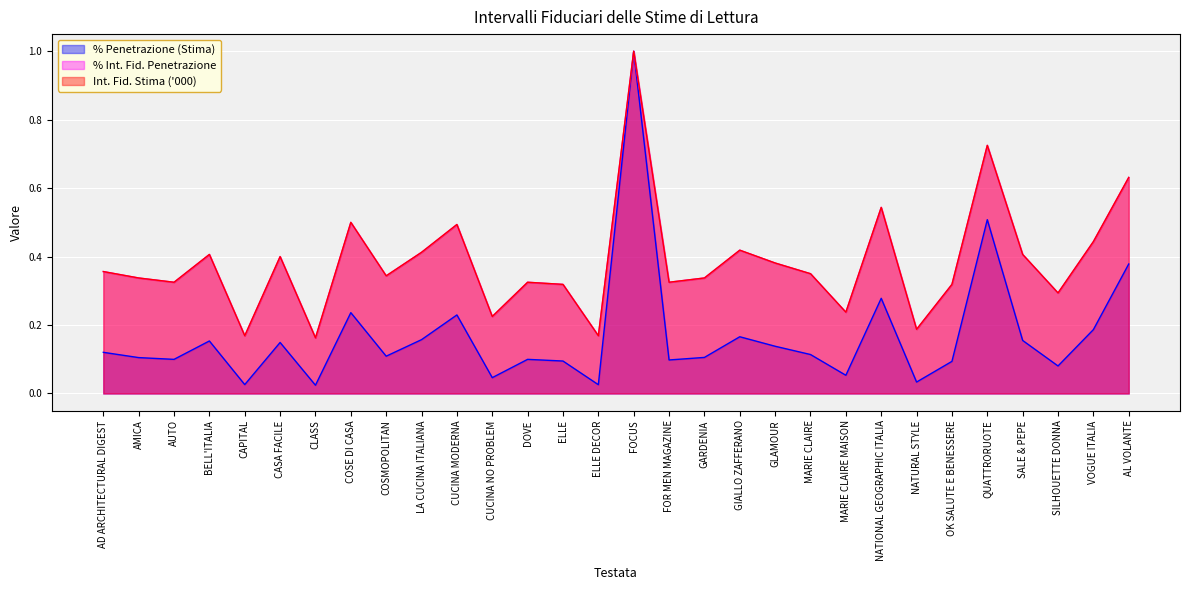

Between BELL'ITALIA and QUATTRORUOTE, which series saw the biggest shift?

% Penetrazione (Stima)